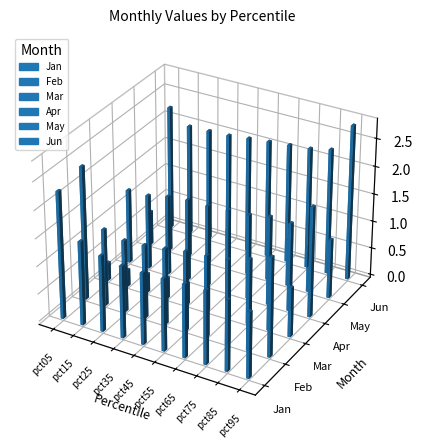

What is the sum of the May values at pct55 and pct45?

1.5